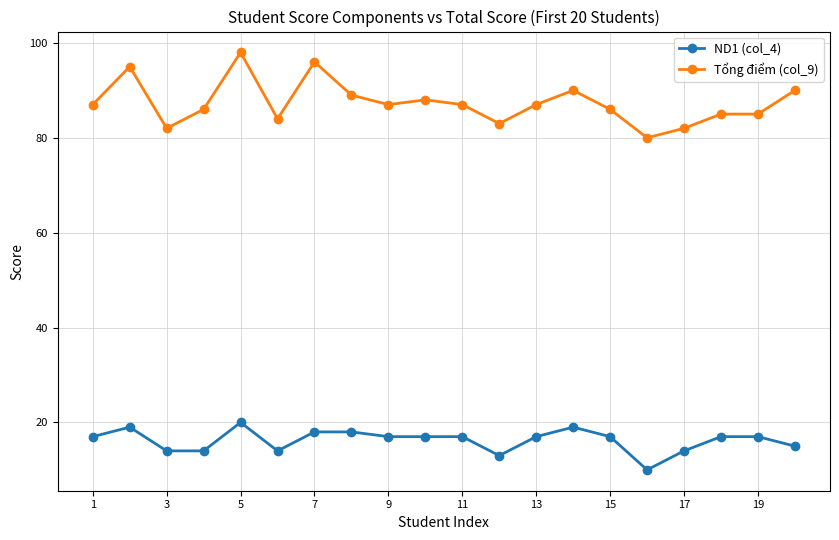

Which series has the widest spread of values?

Tổng điểm (col_9)